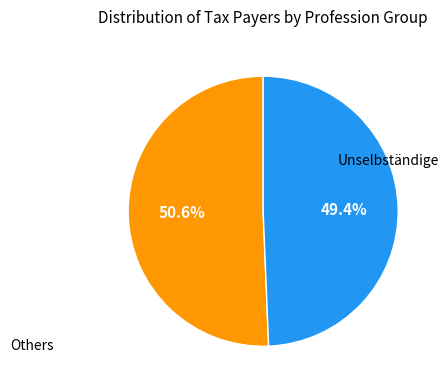

Is there a majority slice in this chart?

Yes